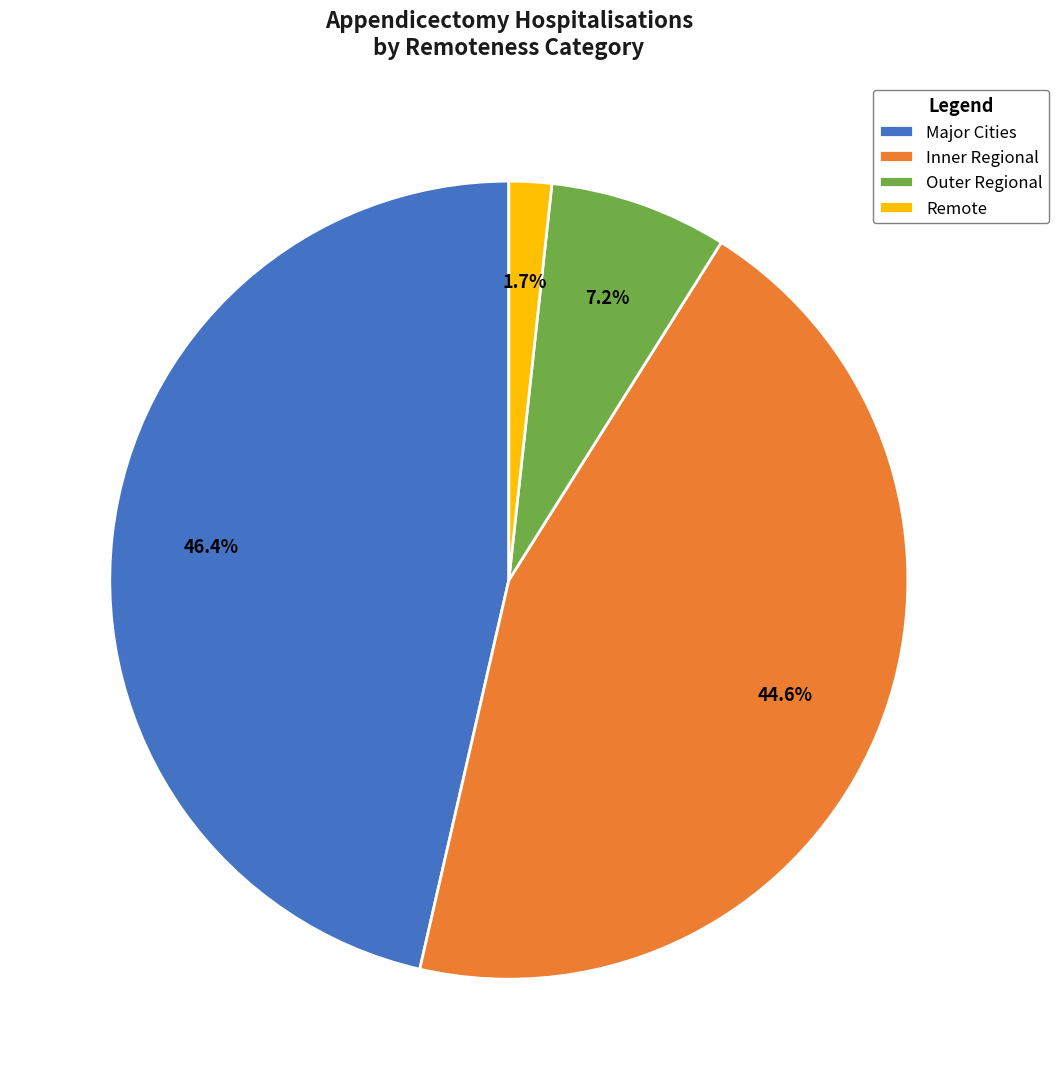

Does any single category account for the majority?

No